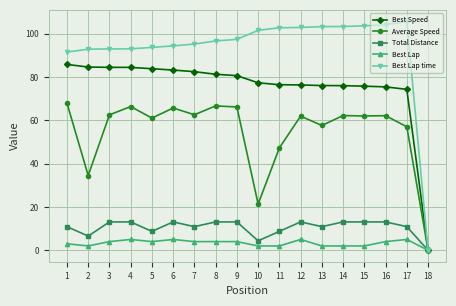

Does the chart display data point markers on the line(s)?

Yes